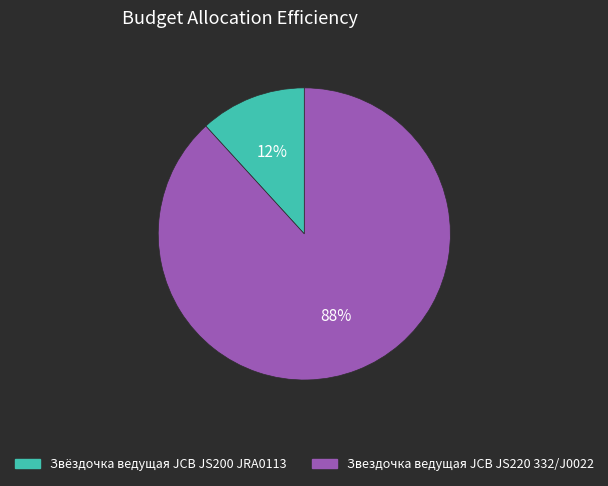

What percentage is the Звёздочка ведущая JCB JS200 JRA0113 slice, to the nearest percent?

12%